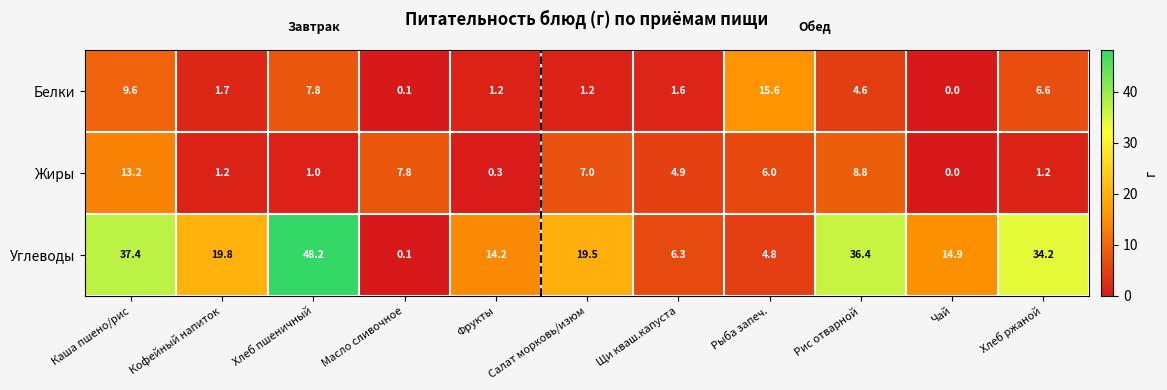

Which series has the widest spread of values?

Углеводы